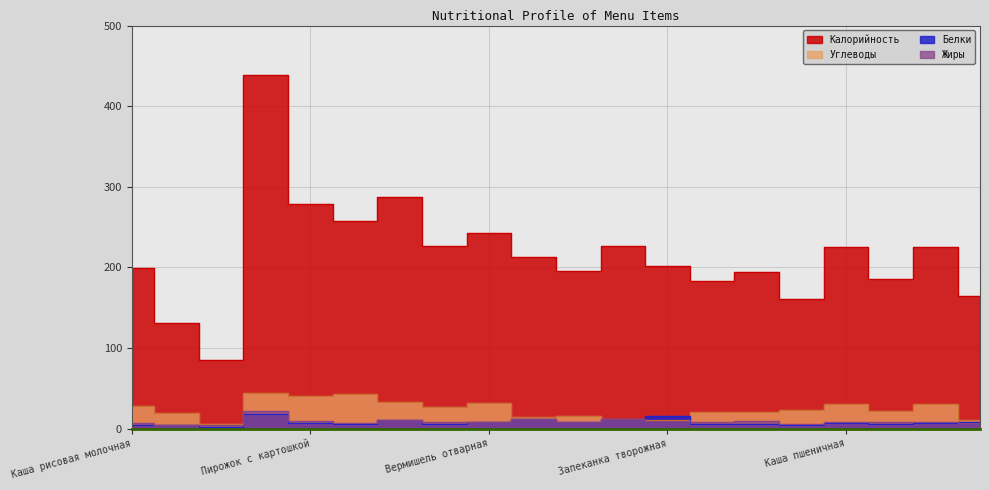

Which has a higher value, Каша рисовая молочная or Запеканка творожная?

Каша рисовая молочная